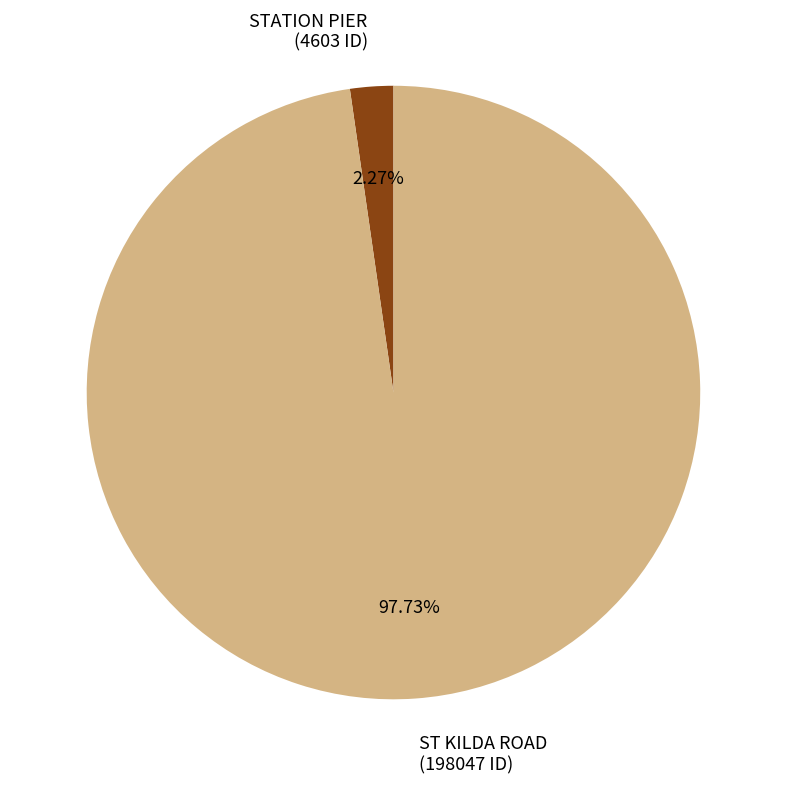

Count the number of slices in the pie.

2